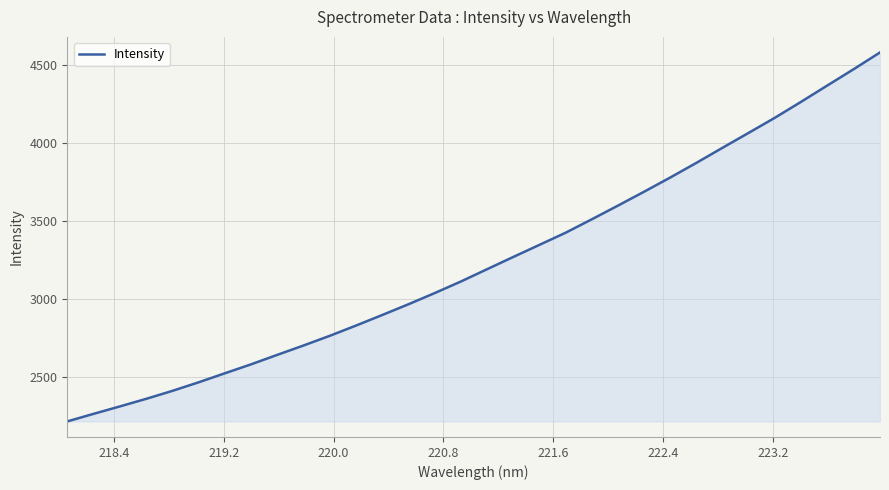

How many distinct data groups are displayed?

1